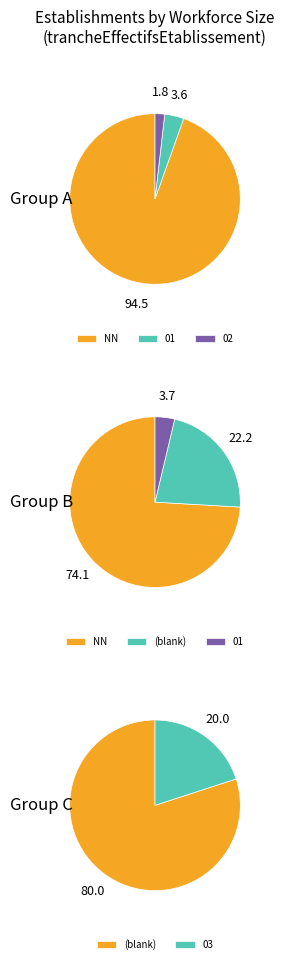

True or false:  accounts for 9% of the total.

False